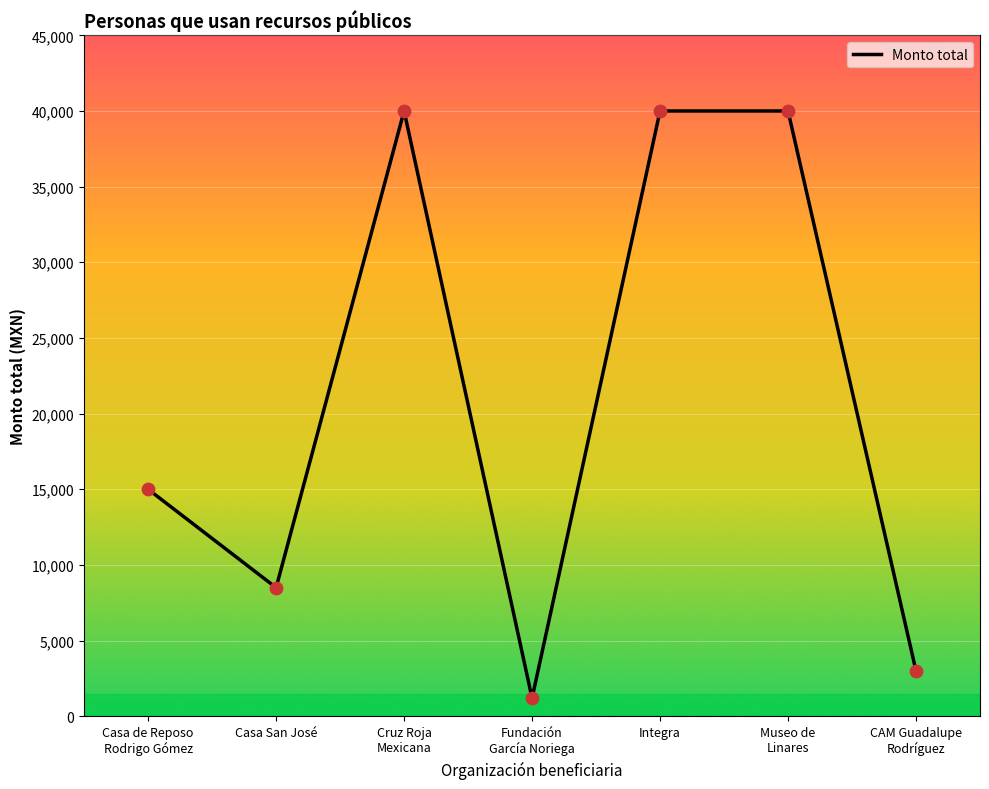

Between Casa San José and Integra, which is larger?

Integra